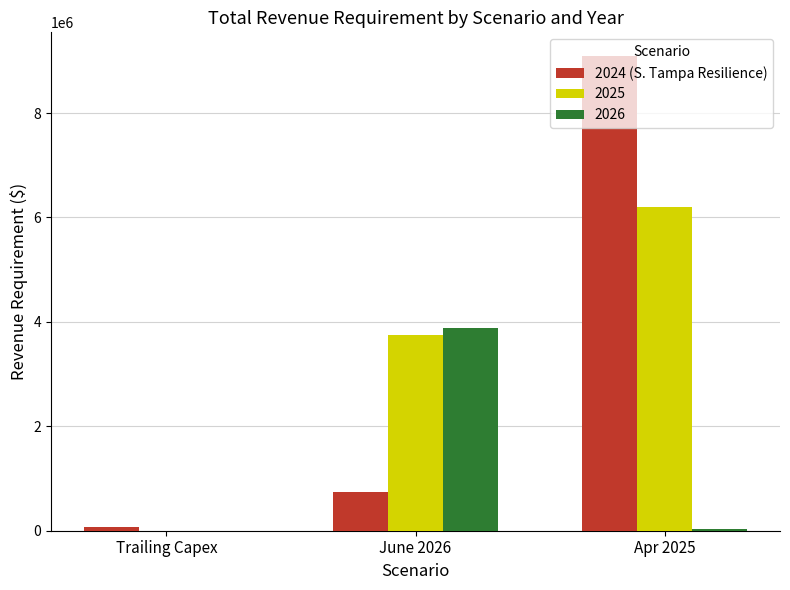

The value of 2025 at Apr 2025 is 6207698.0. True or false?

True